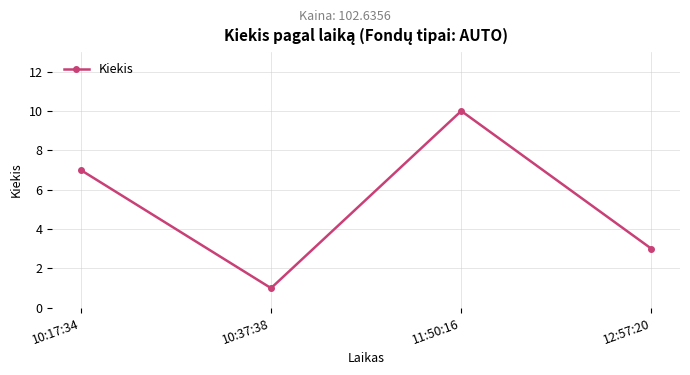

List the labels in order of value, largest first.

11:50:16, 10:17:34, 12:57:20, 10:37:38